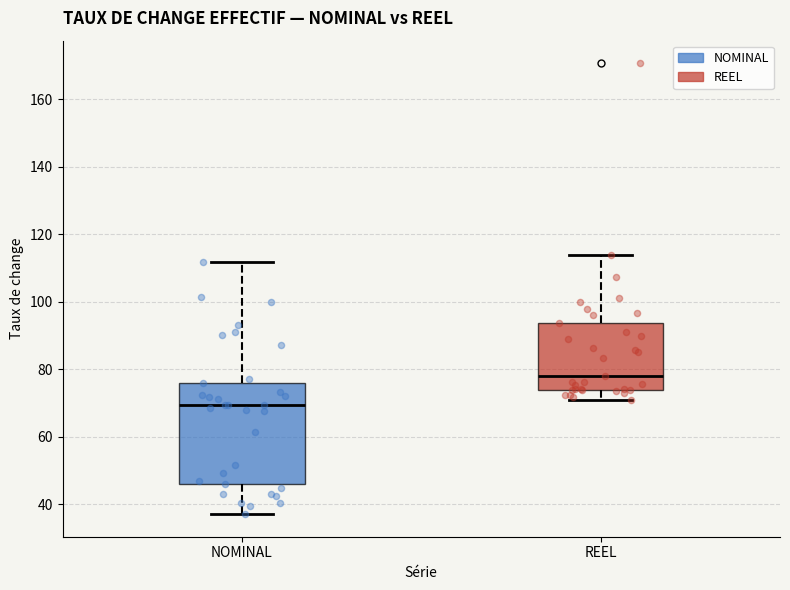

Reading left to right, read every box against the y-axis: the position of its median line, the range the box covers, and the ends of its whiskers. The values are not printed on the chart, so give them approximately, as read against the axis.

NOMINAL: median 70, box 46 to 76, whiskers 38 to 112
REEL: median 78, box 74 to 94, whiskers 70 to 114